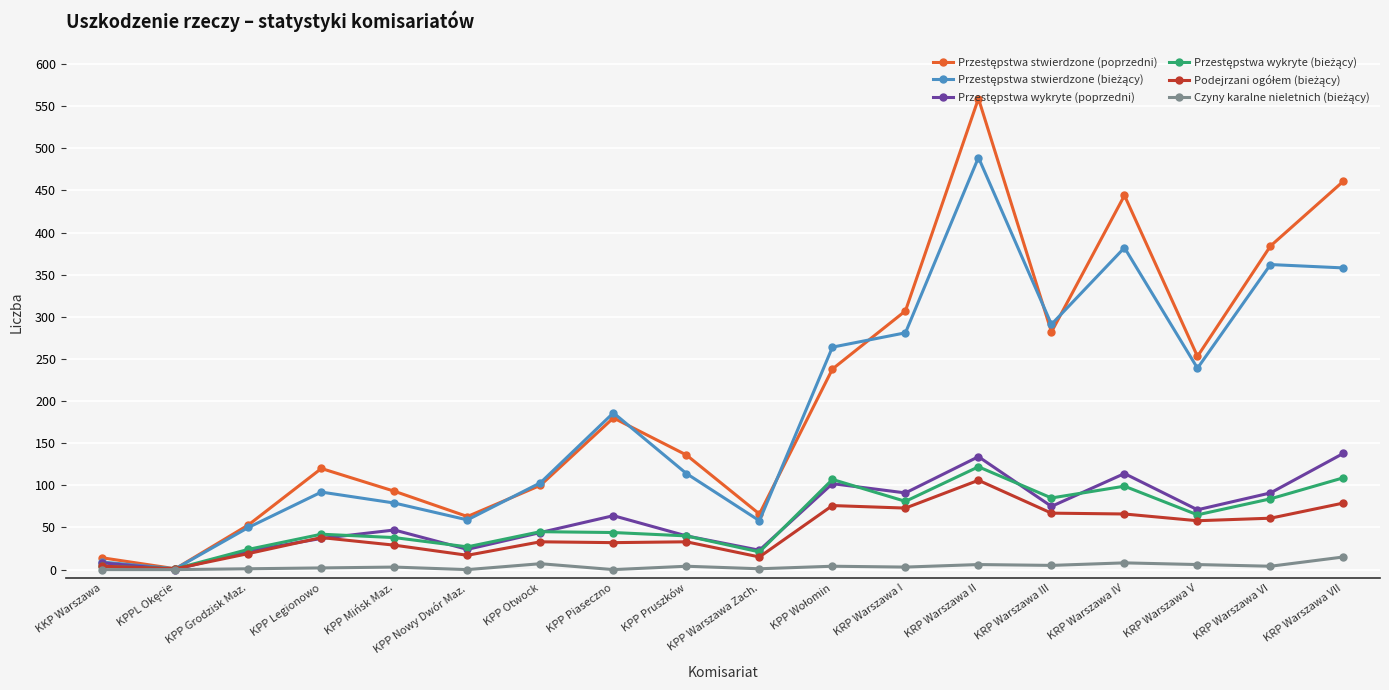

What is the maximum value shown in the chart?

559